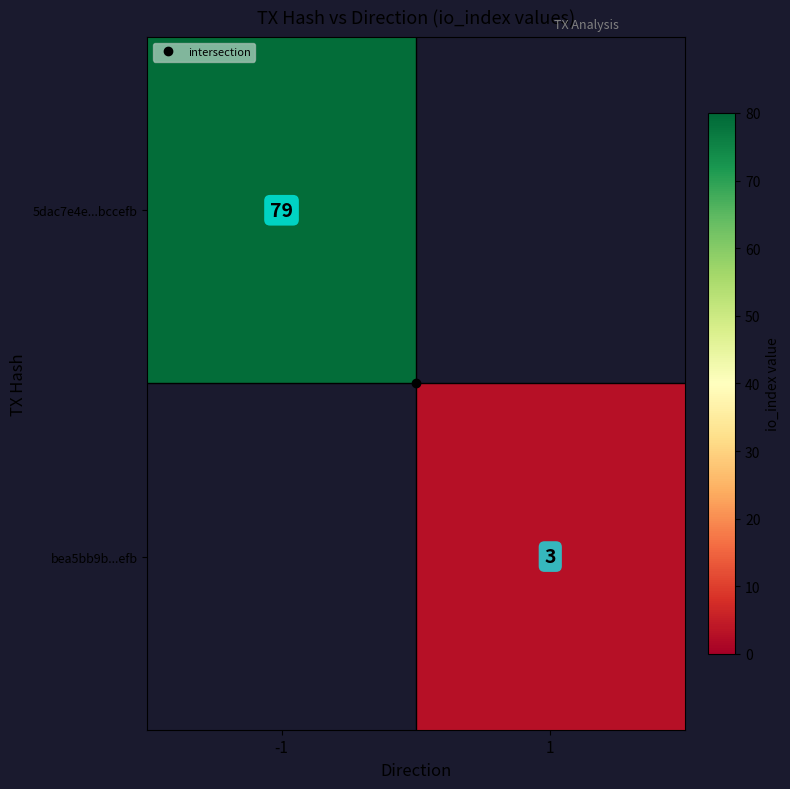

Is it true that bea5bb9b944e31ba7fc1c9af88485c479d0ca2c equals 4 at io_index?

False